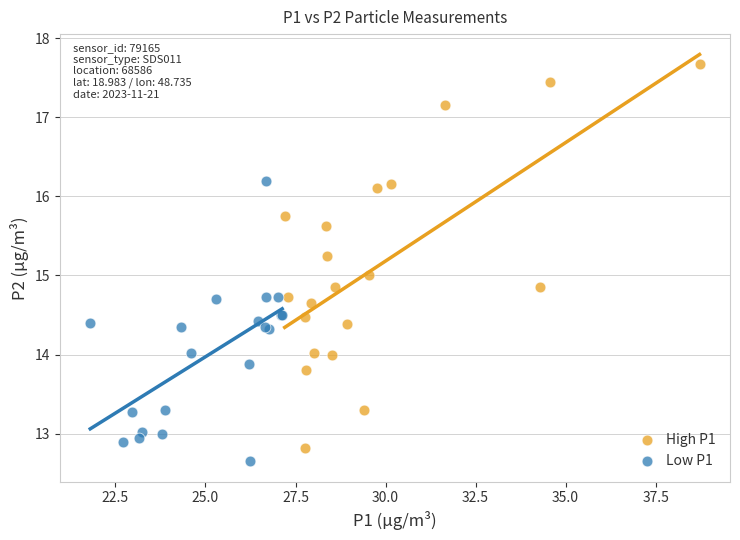

Which series reaches the minimum Y coordinate?

Low P1